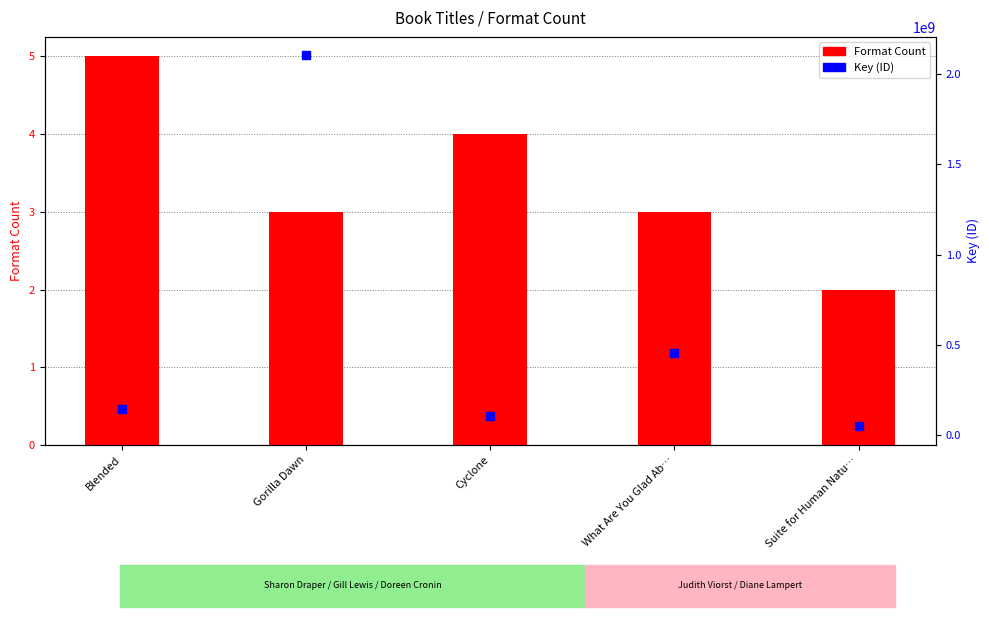

Which series contains the lowest Y value?

Format Count